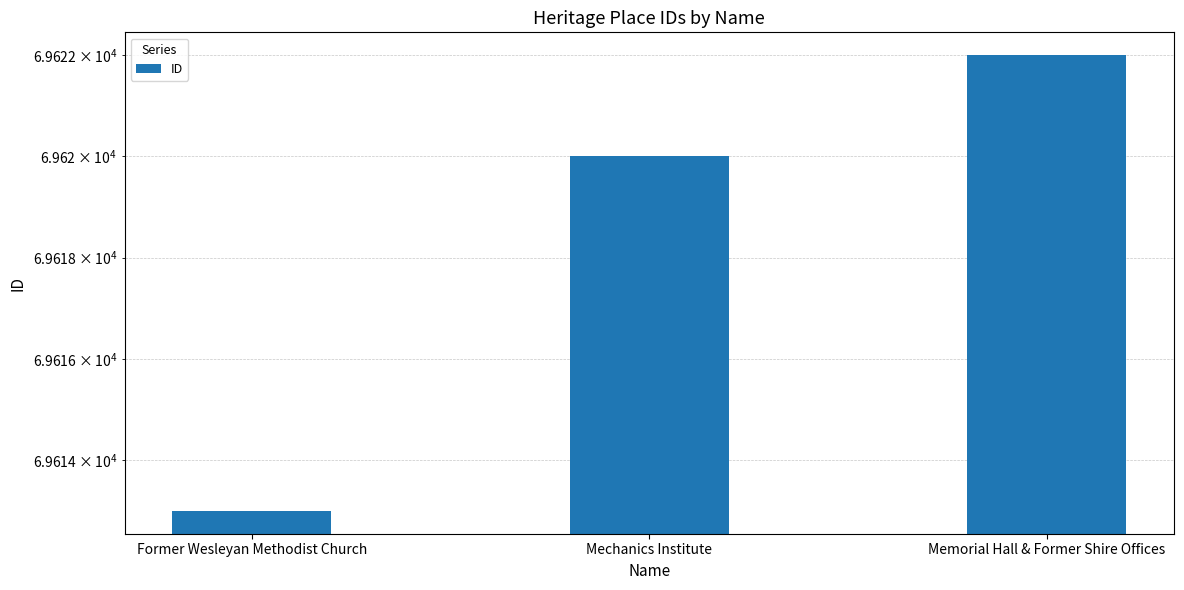

How many bars are there in total?

3